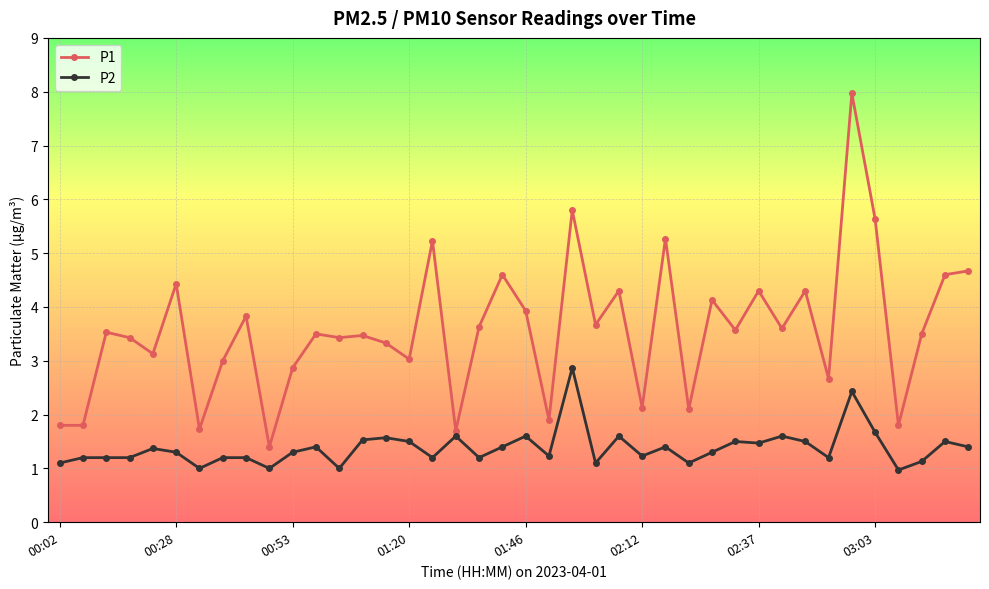

Rank the series by their maximum value, from lowest to highest.

P2, P1